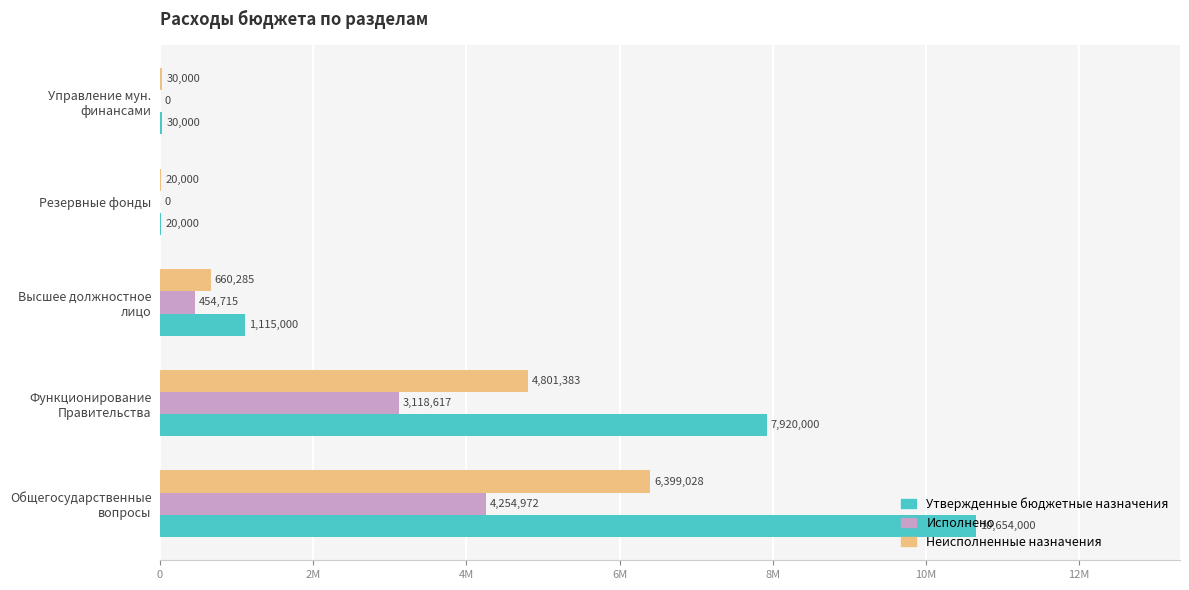

What are all the series names shown in the legend?

Утвержденные бюджетные назначения, Исполнено, Неисполненные назначения